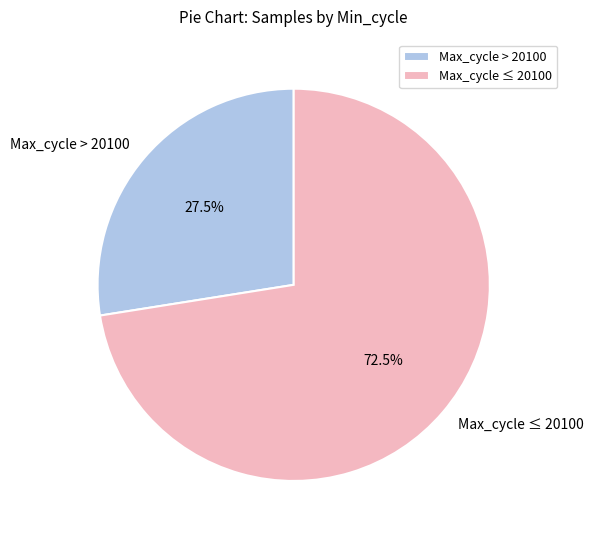

What is the ratio of the value at Max_cycle ≤ 20100 to the value at Max_cycle > 20100?

2.6